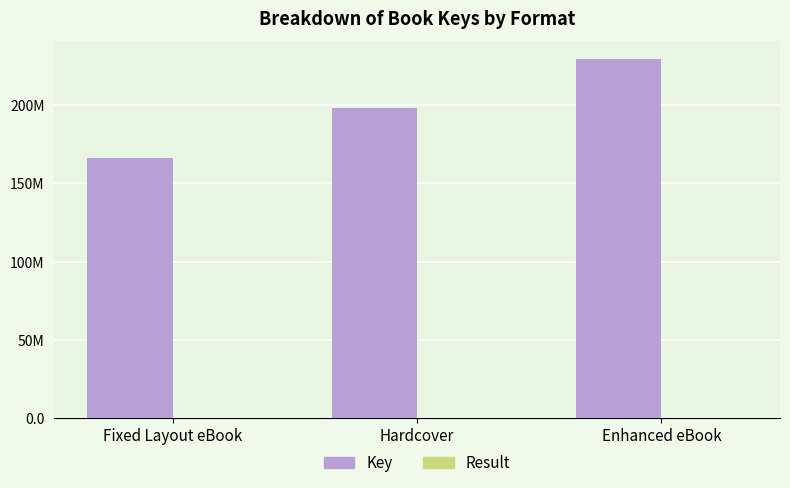

What is the sum of the Result values at Fixed Layout eBook and Hardcover?

4.0